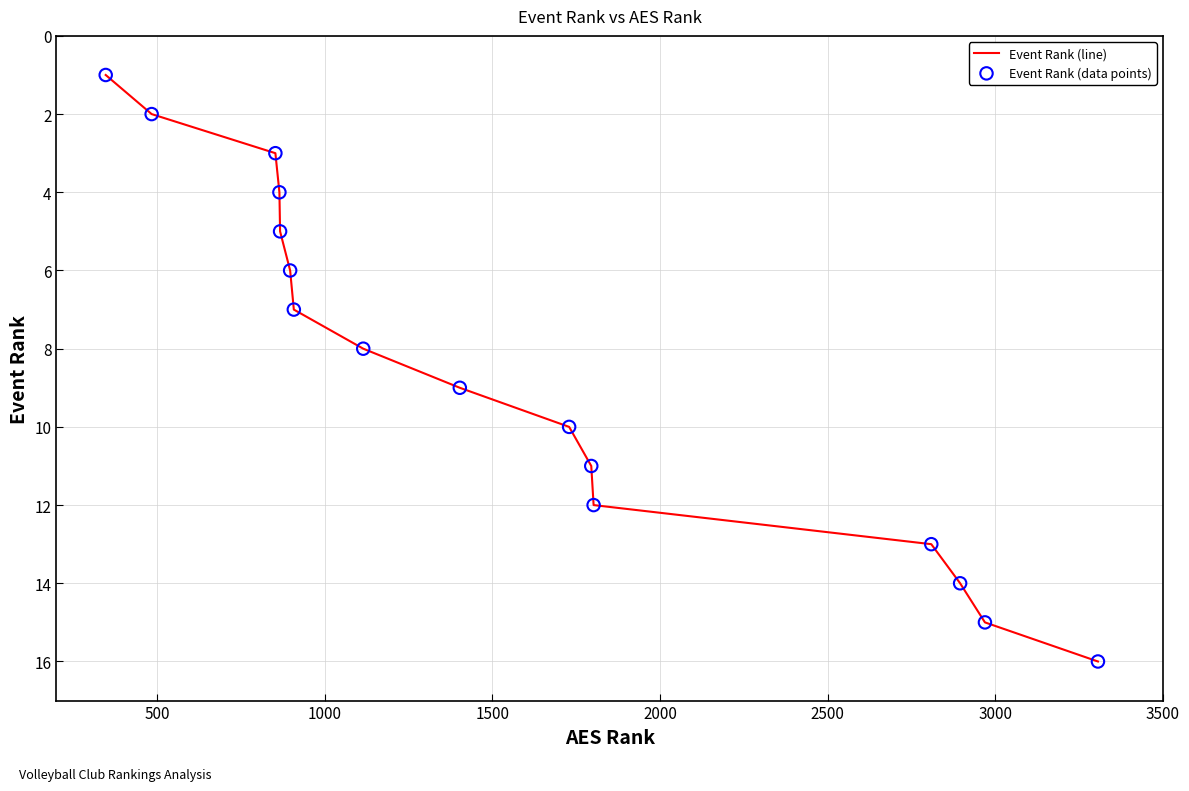

What is the difference between the maximum and minimum values?

15